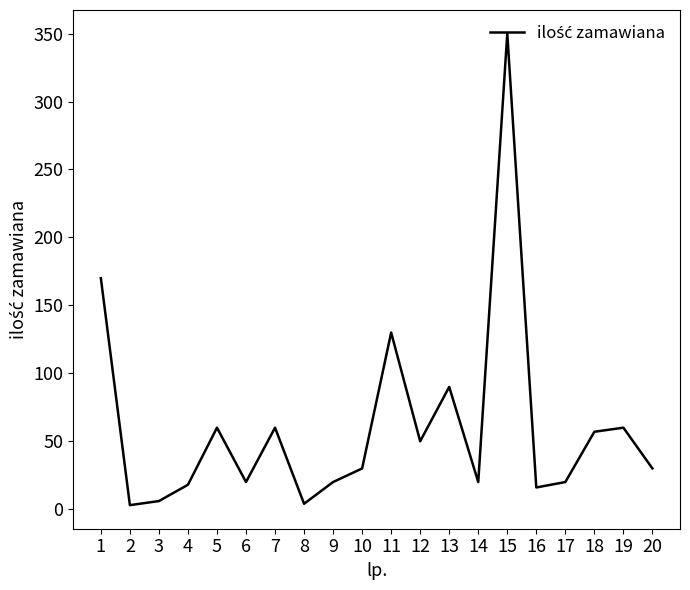

At which category does the data reach its first local peak?

5